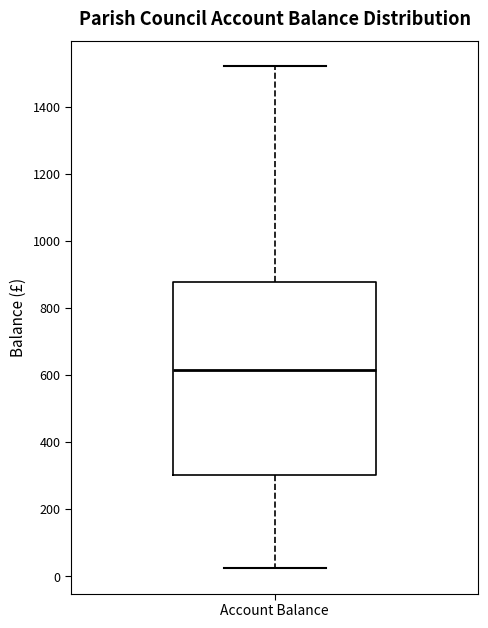

Transcribe this box plot: give where the median line is, the range the box spans, and where the two whiskers end, as read against the y-axis. The values are not printed on the chart, so give them approximately, as read against the axis.

median 620, box 300 to 880, whiskers 20 to 1520